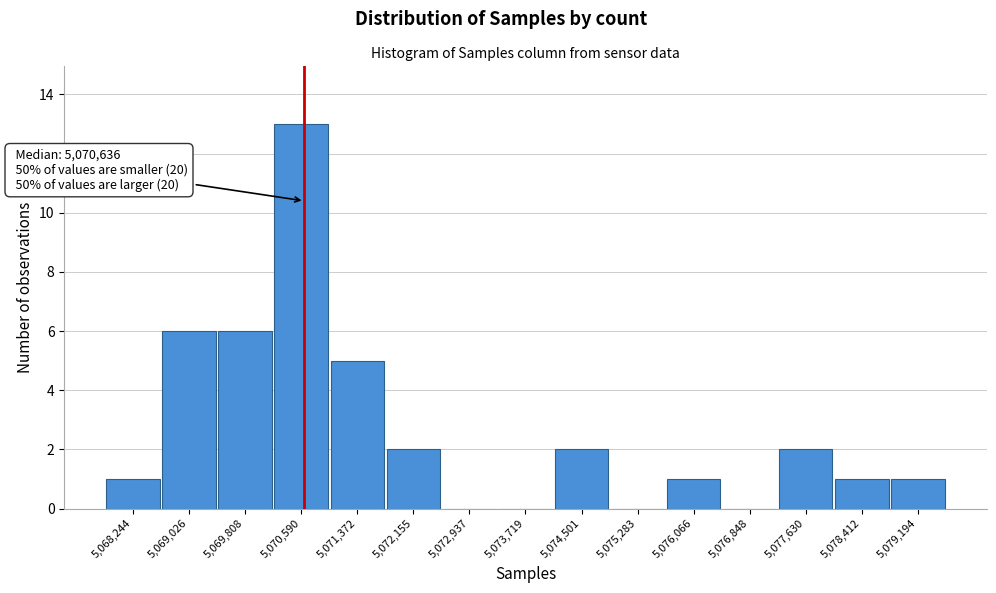

Which range on the x-axis has the tallest bar?

5070200 to 5071000